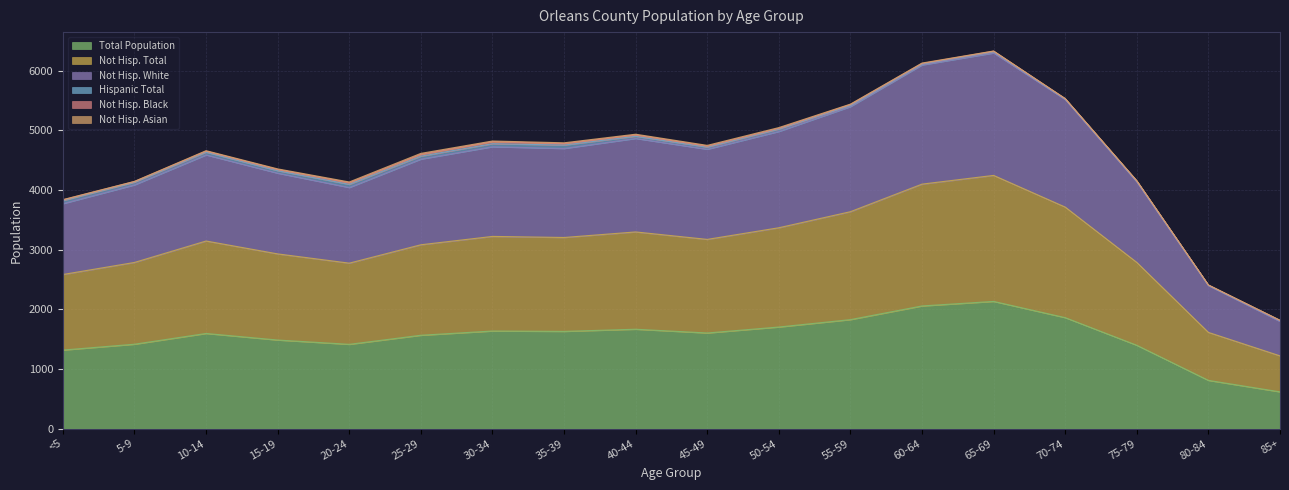

What position from the left is 60-64?

13